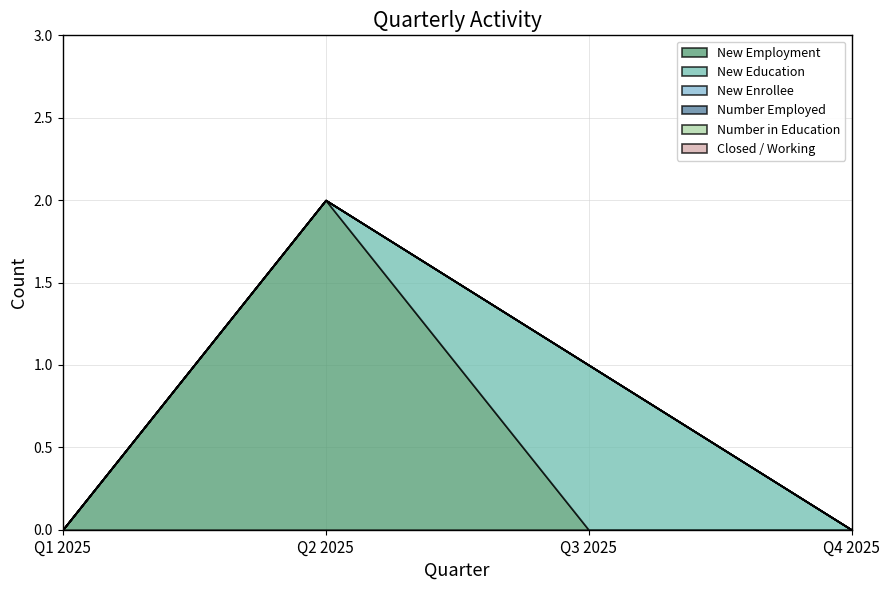

What is the maximum value shown in the chart?

2